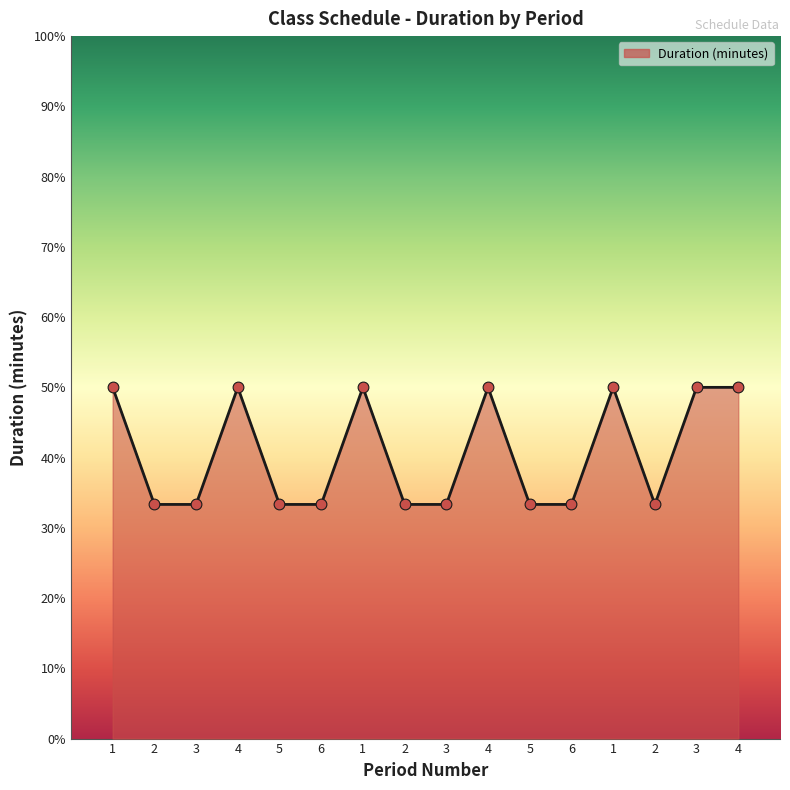

Between 2 and 2, which is larger?

2